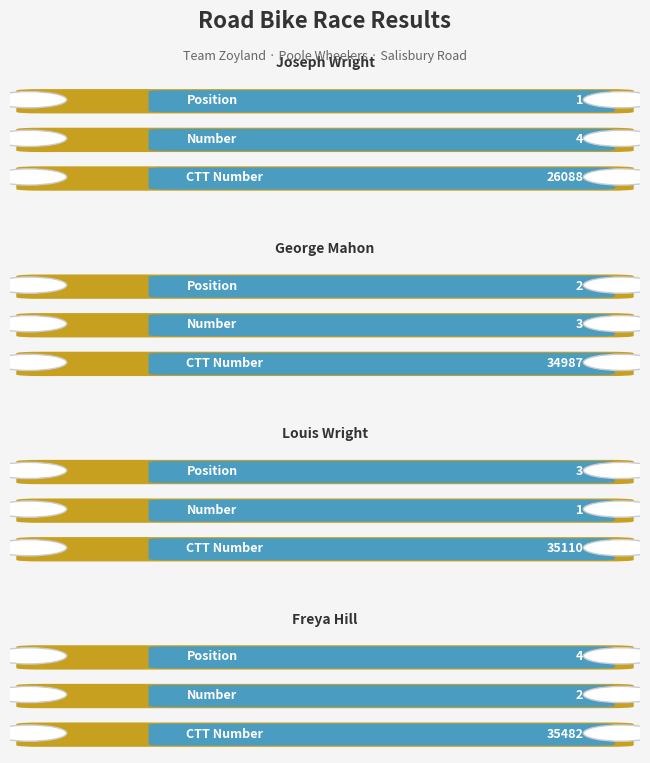

Does the chart contain any negative values?

No